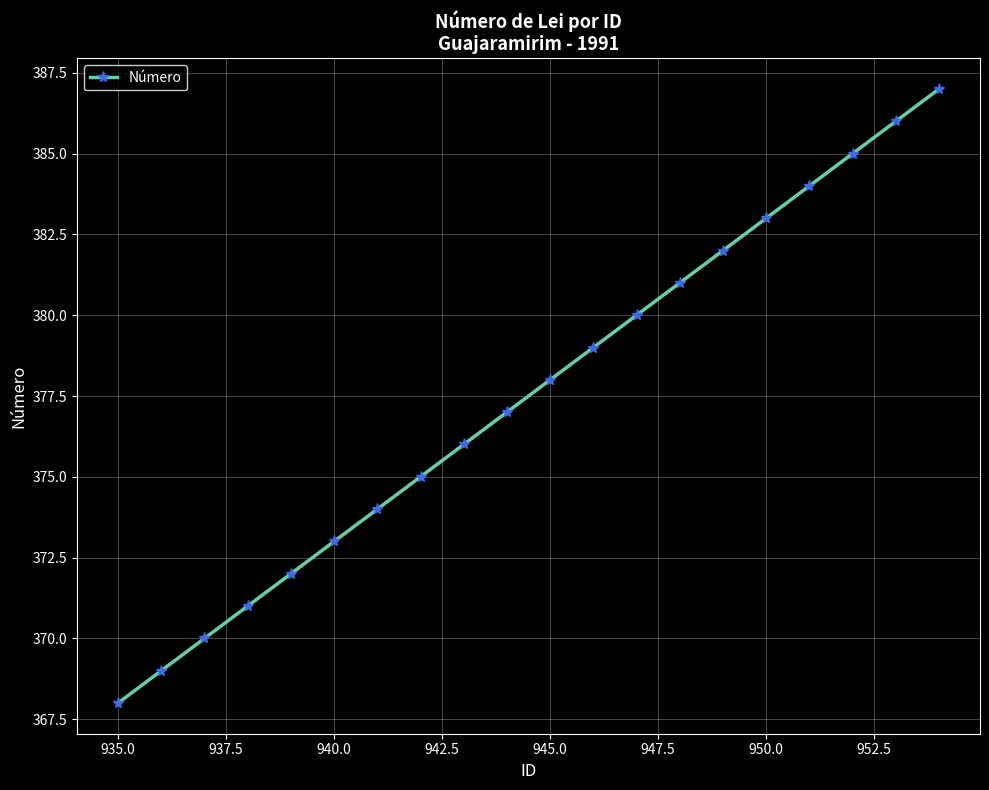

What is the maximum value shown in the chart?

387